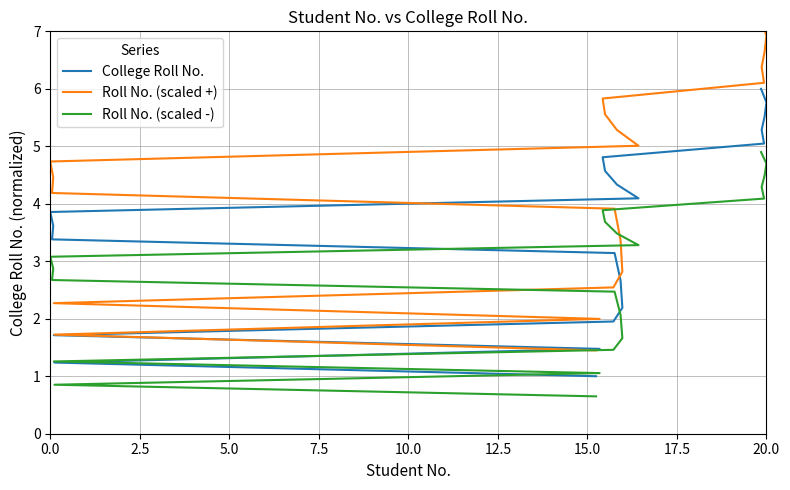

Is this an area chart (filled region under the line)?

No